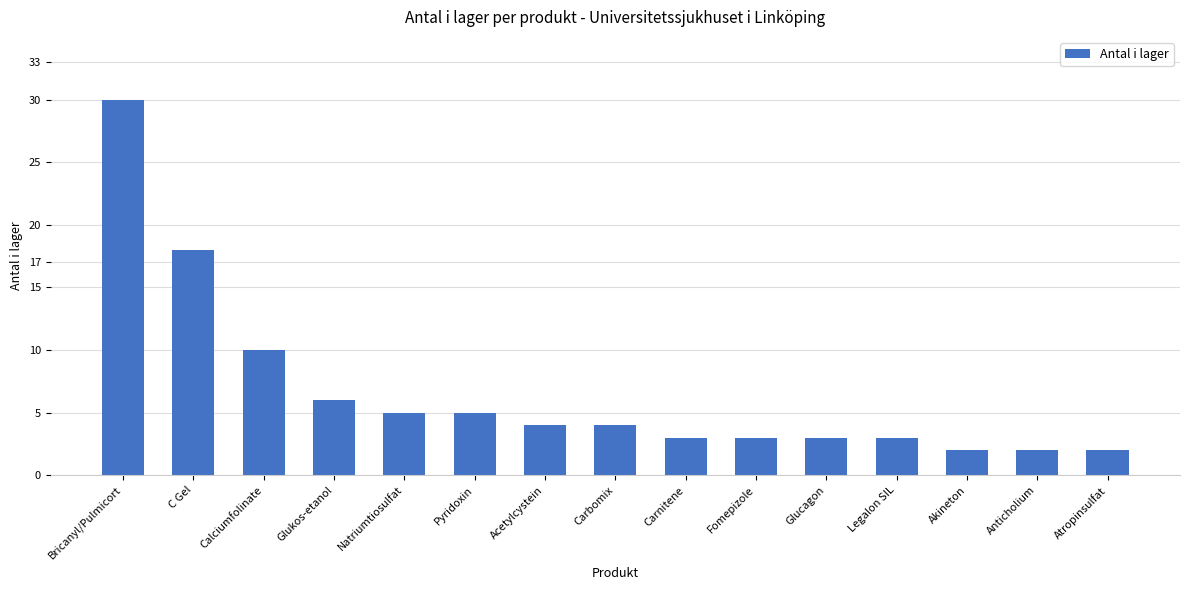

What is the value of the 6th bar from the left?

5